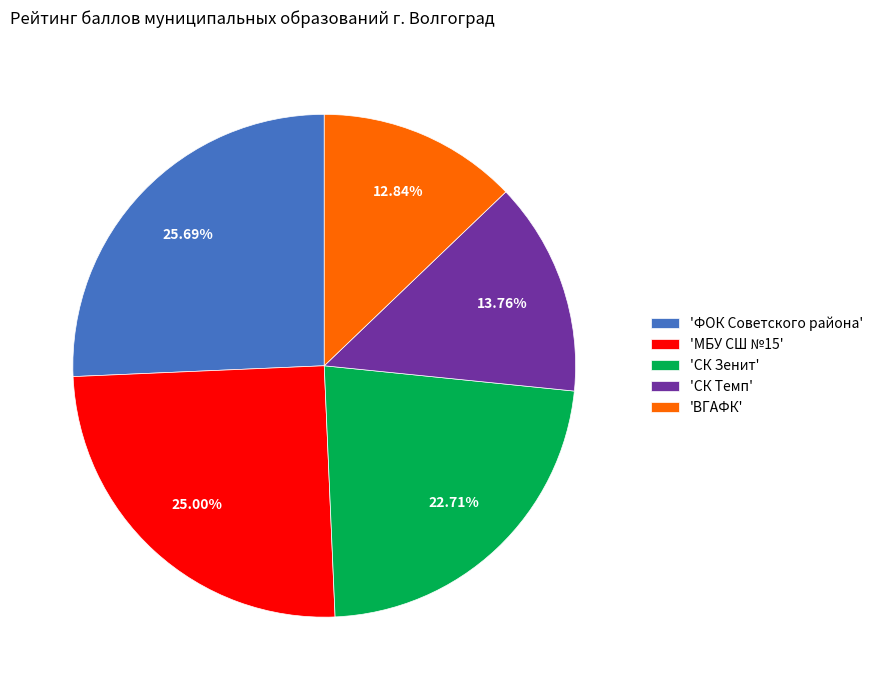

To the nearest percent, what is the difference between the largest and smallest slice percentages?

13%